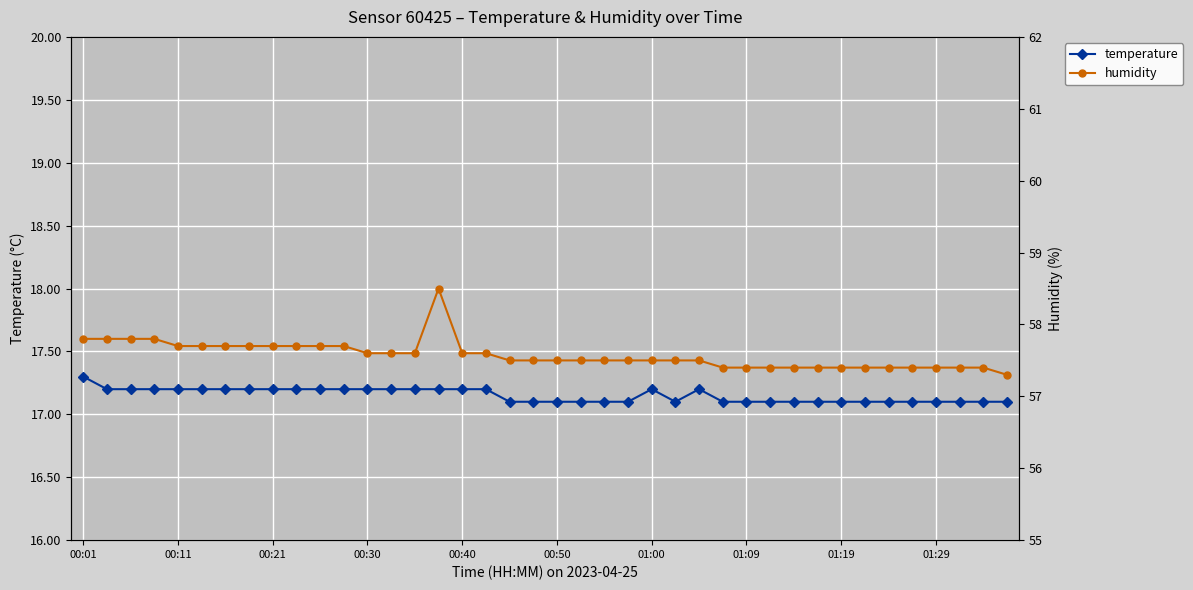

True or false: temperature has more than 1 interior local peaks.

True